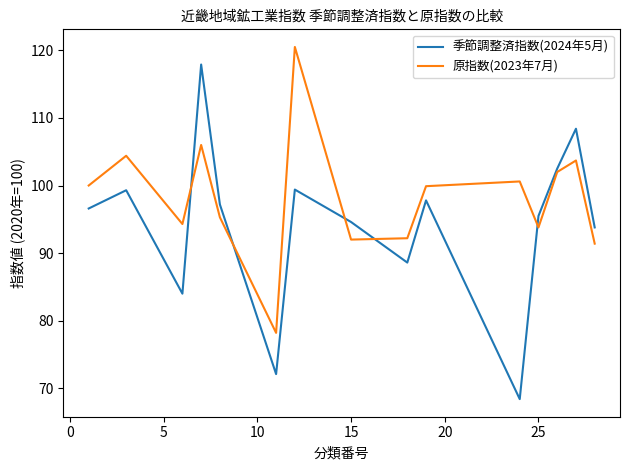

What is the maximum value for 原指数(2023年7月)?

120.5